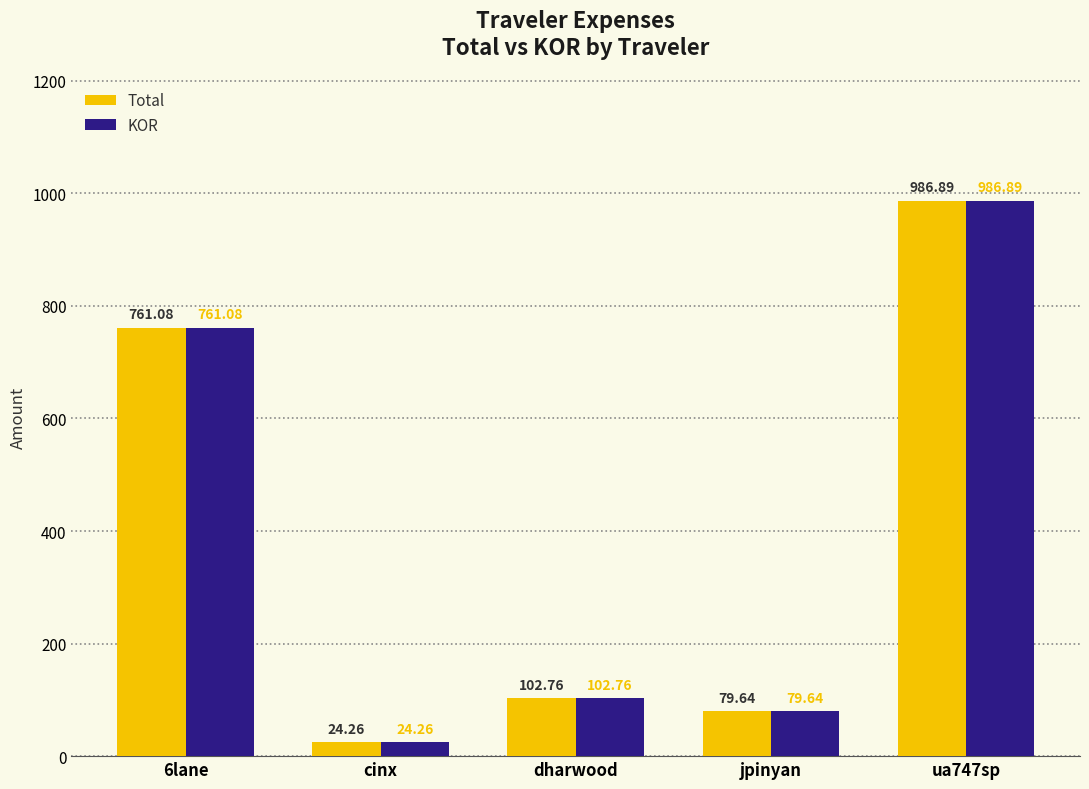

How many groups of bars are there?

5